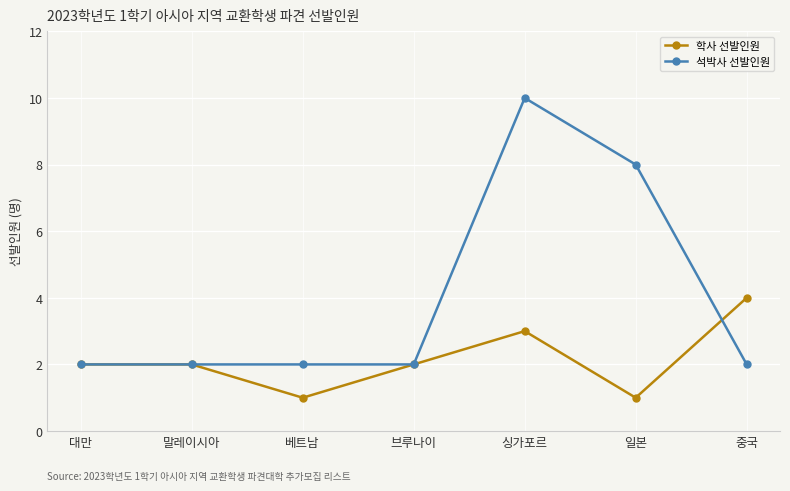

Which series has the largest range (max minus min)?

석박사 선발인원